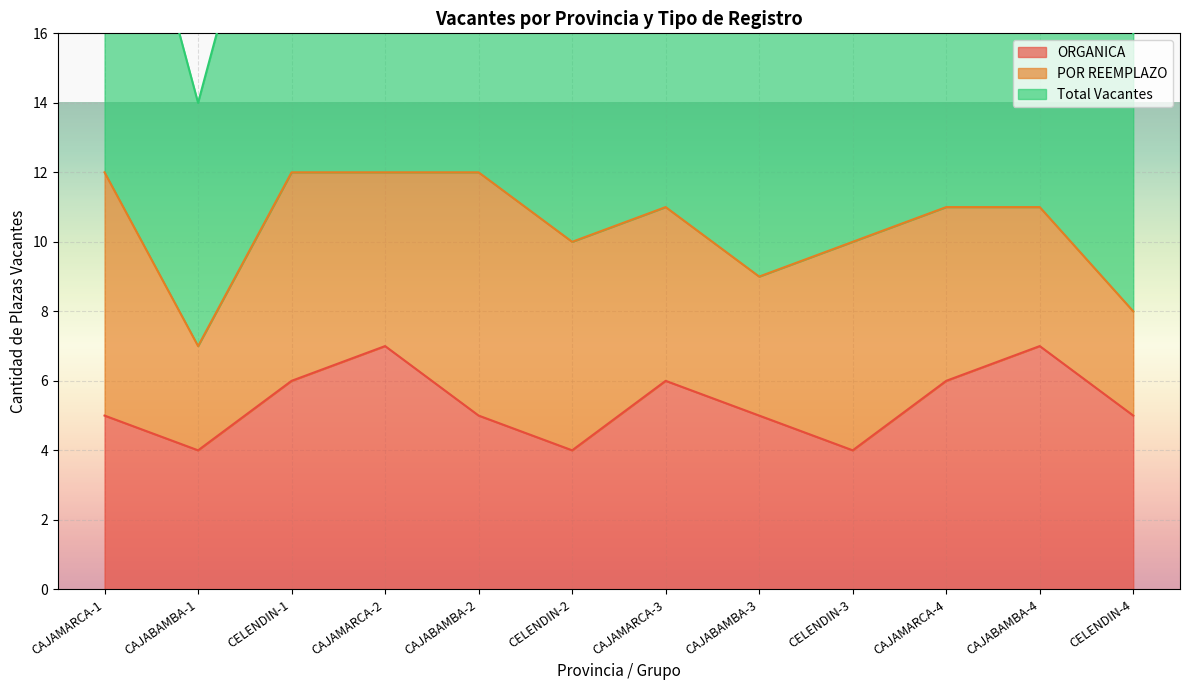

Between CAJABAMBA-1 and CAJAMARCA-2, which is larger?

CAJAMARCA-2